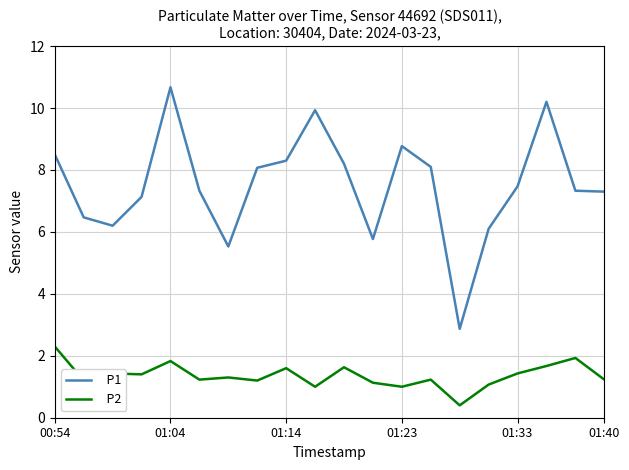

What is the smallest value displayed?

0.4